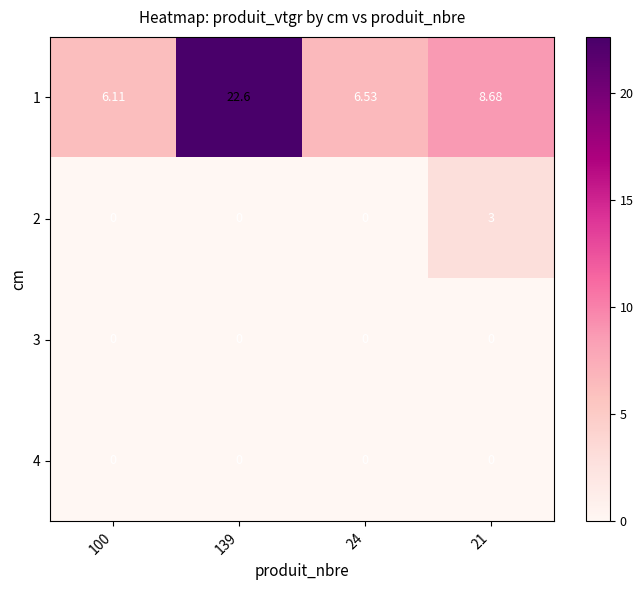

Count the number of data series in this chart.

4